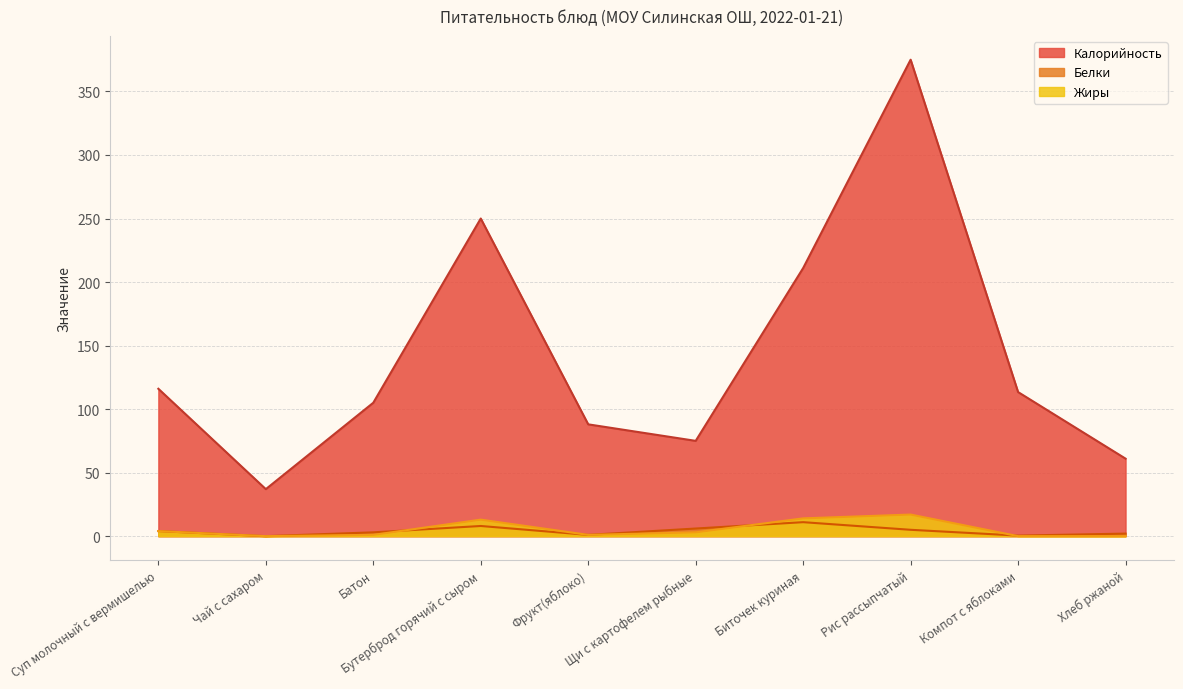

Which series changed the most between Чай с сахаром and Хлеб ржаной?

Калорийность